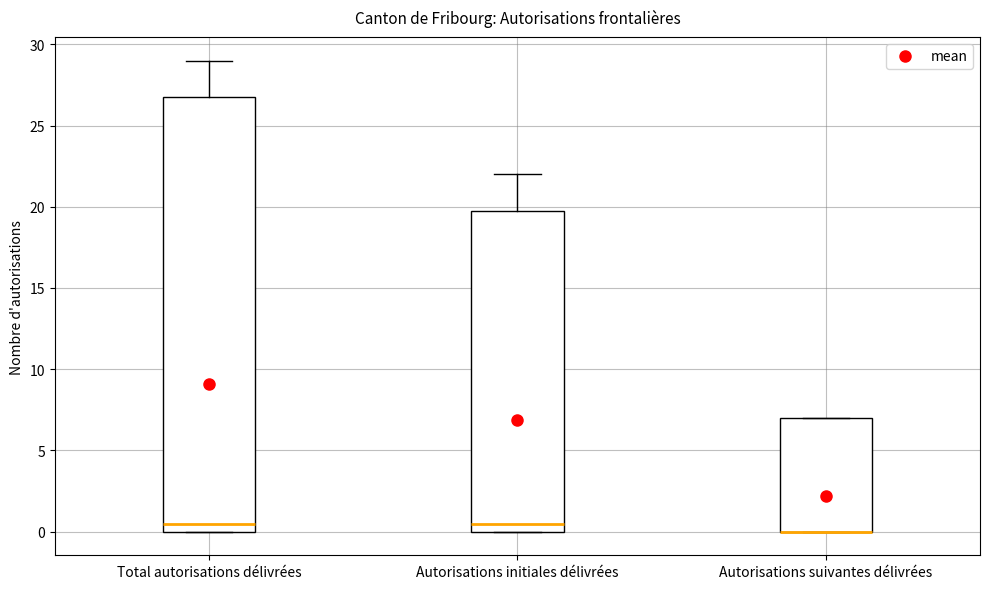

Reading left to right, read every box against the y-axis: the position of its median line, the range the box covers, and the ends of its whiskers. The values are not printed on the chart, so give them approximately, as read against the axis.

Total autorisations délivrées: median 0.5, box 0.0 to 27.0, whiskers 0.0 to 29.0
Autorisations initiales délivrées: median 0.5, box 0.0 to 20.0, whiskers 0.0 to 22.0
Autorisations suivantes délivrées: median 0.0 (drawn on the box's lower edge), box 0.0 to 7.0, whiskers 0.0 to 7.0